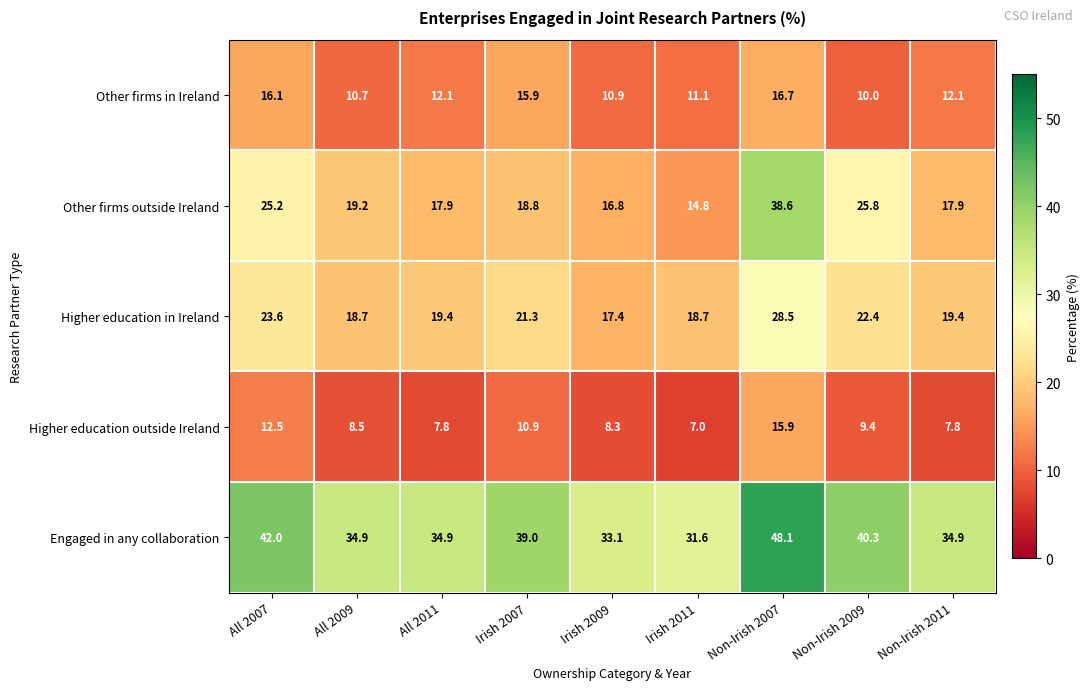

Which series has the largest range (max minus min)?

Other firms outside Ireland